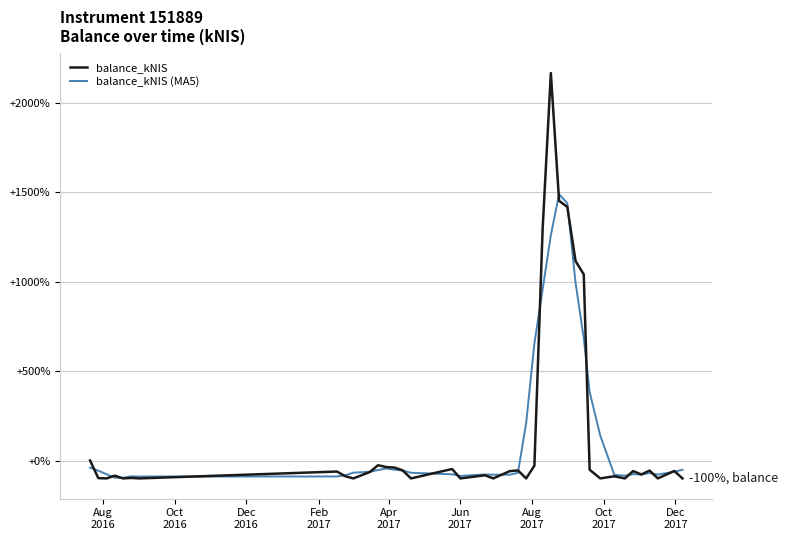

Which series has the largest range (max minus min)?

balance_kNIS